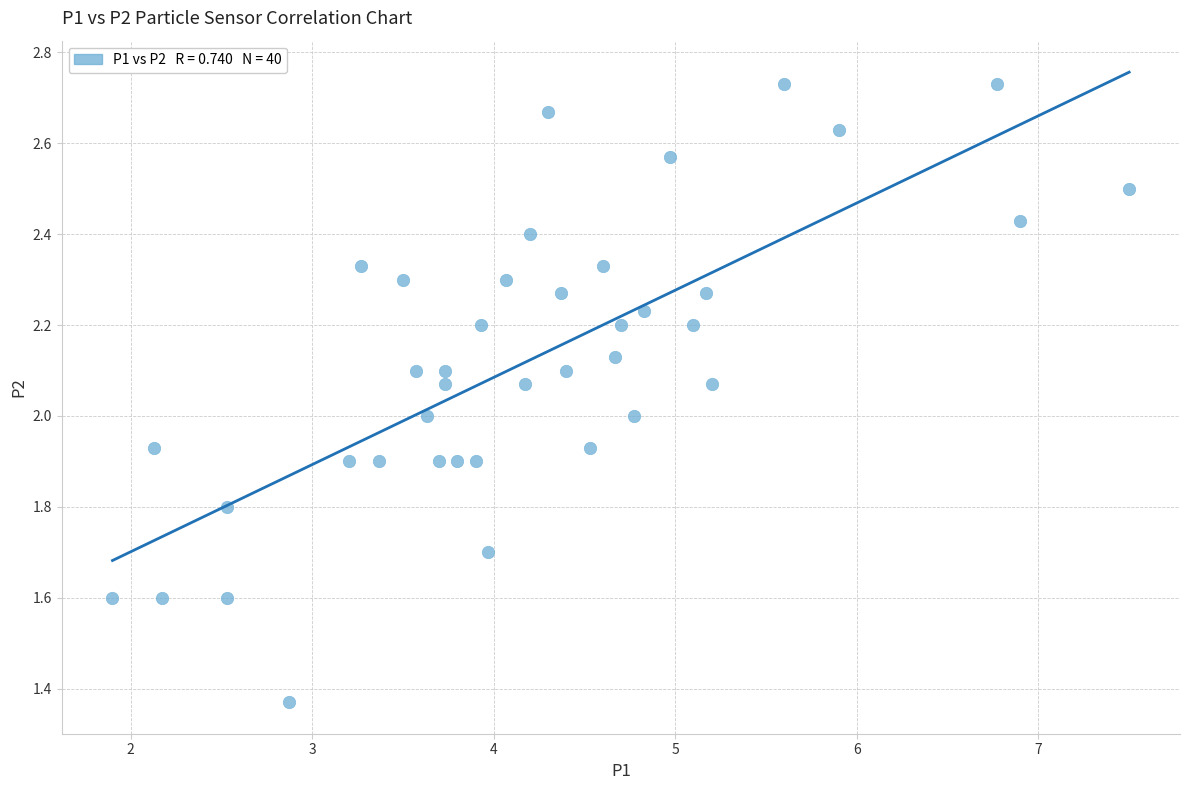

Count the number of points in this scatter plot.

40